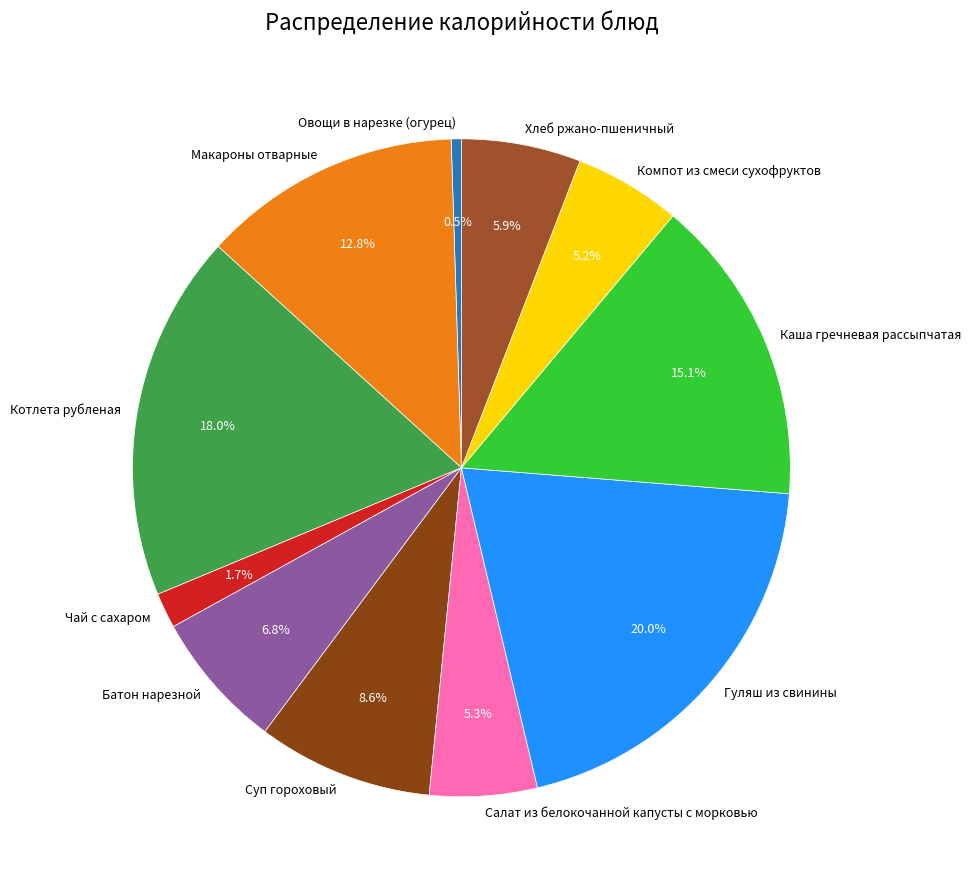

To the nearest percent, what percentage of the pie is Батон нарезной?

7%